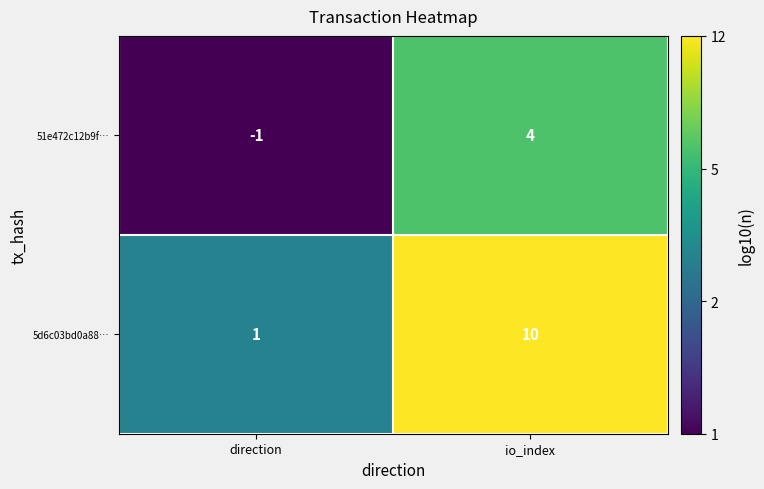

How many values in 51e472c12b9f… are below zero?

1